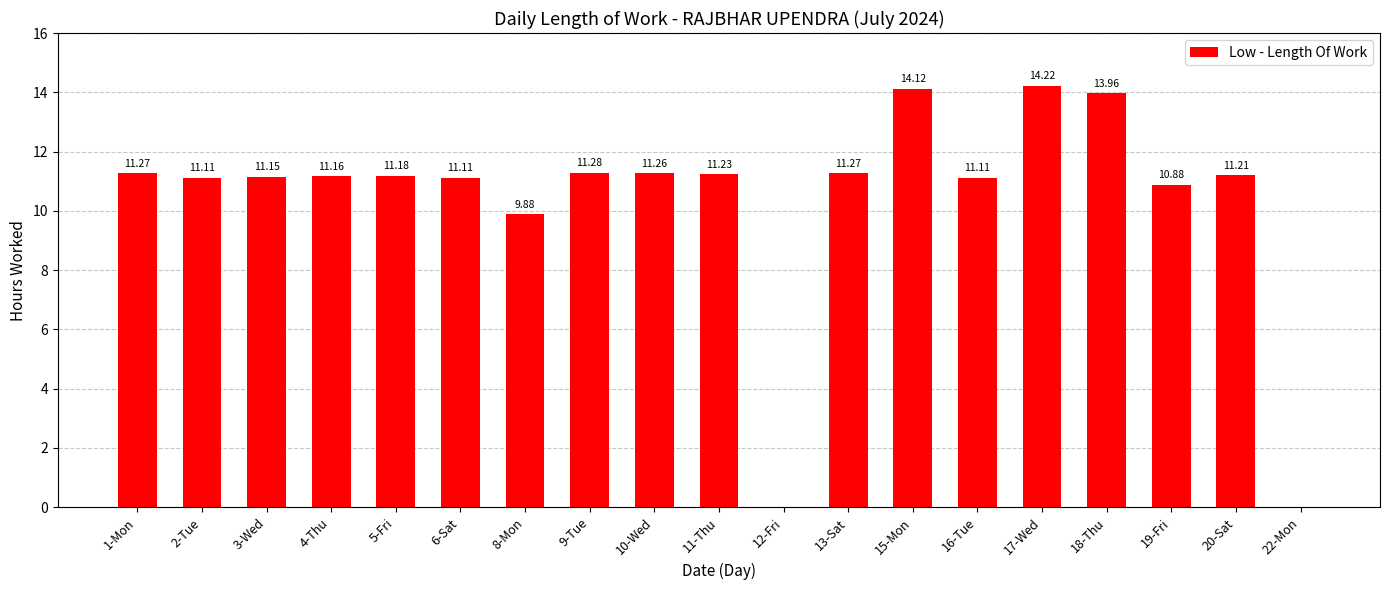

Which has a higher value, 16-Tue or 22-Mon?

16-Tue